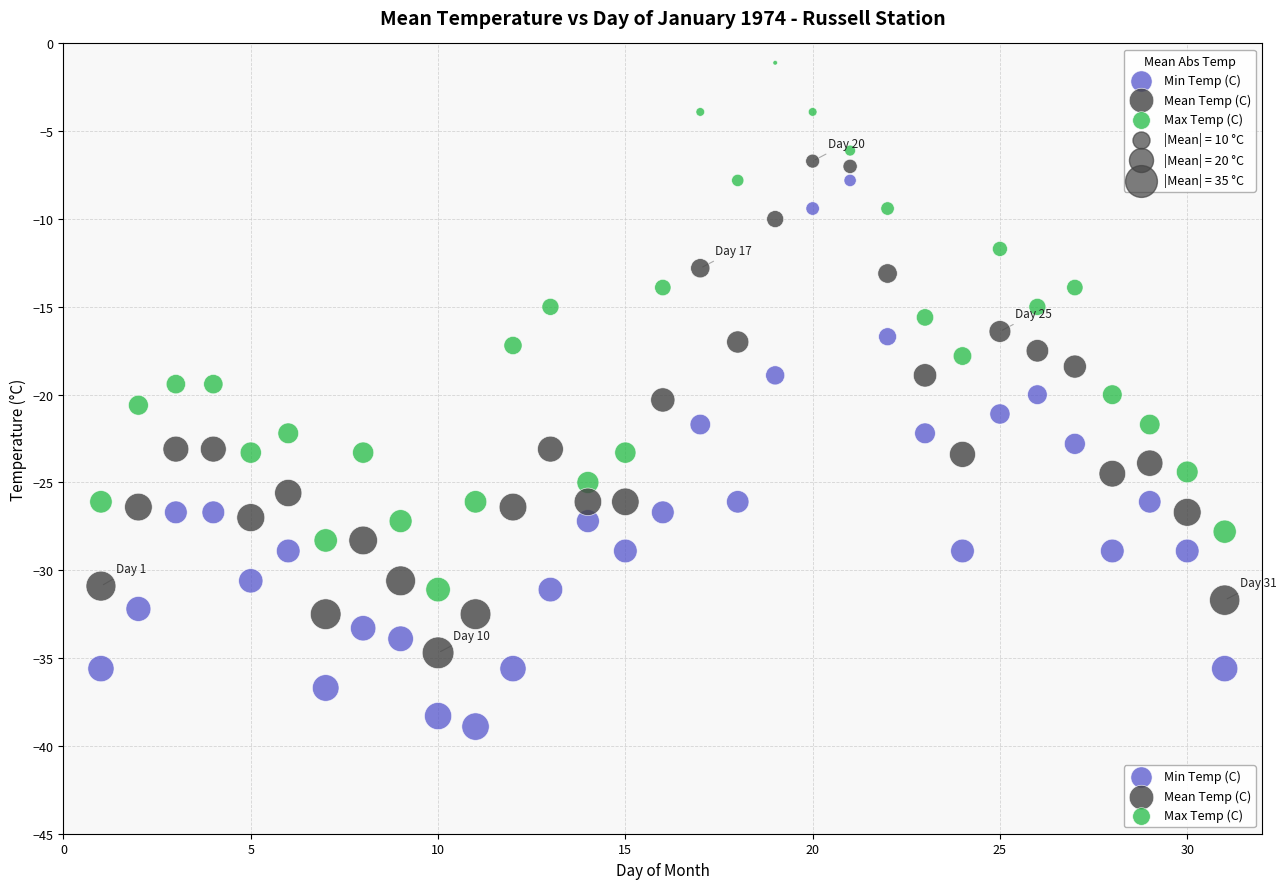

Which series contains the lowest Y value?

Min Temp (C)